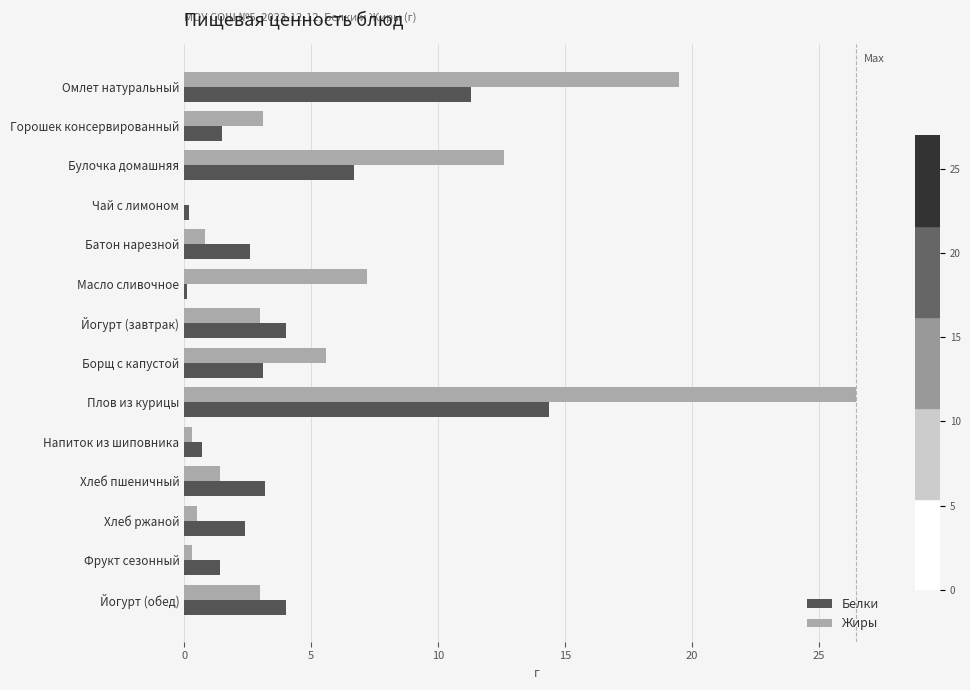

What is the sum of all Жиры values?

83.8